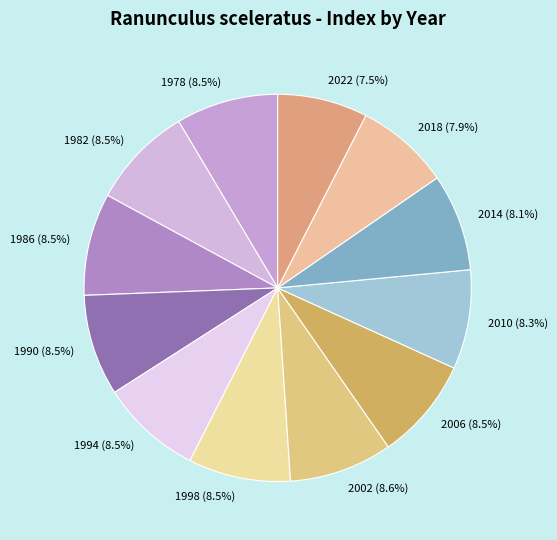

Is 1978 the majority of the pie?

No